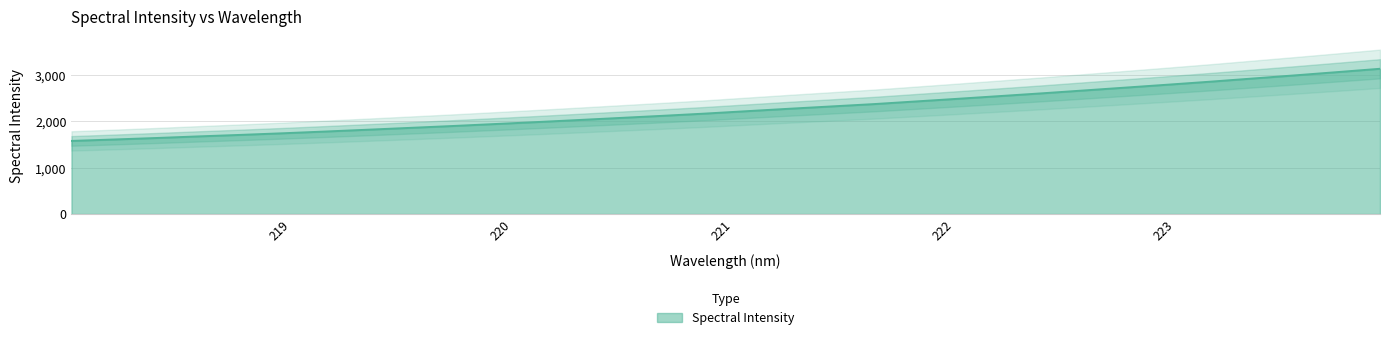

What is the difference between the maximum and minimum values?

1558.0